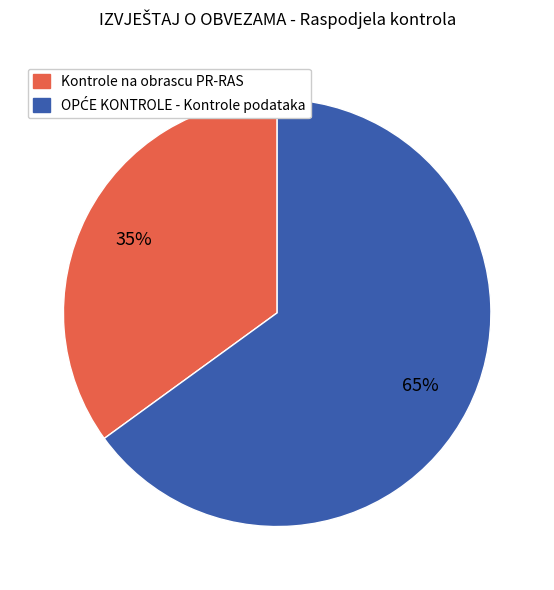

Is there a majority slice in this chart?

Yes